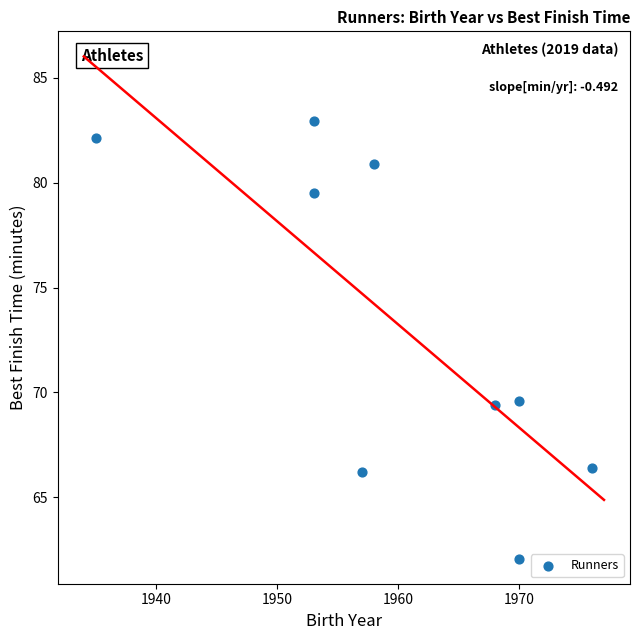

What is the average X value?

1960.0